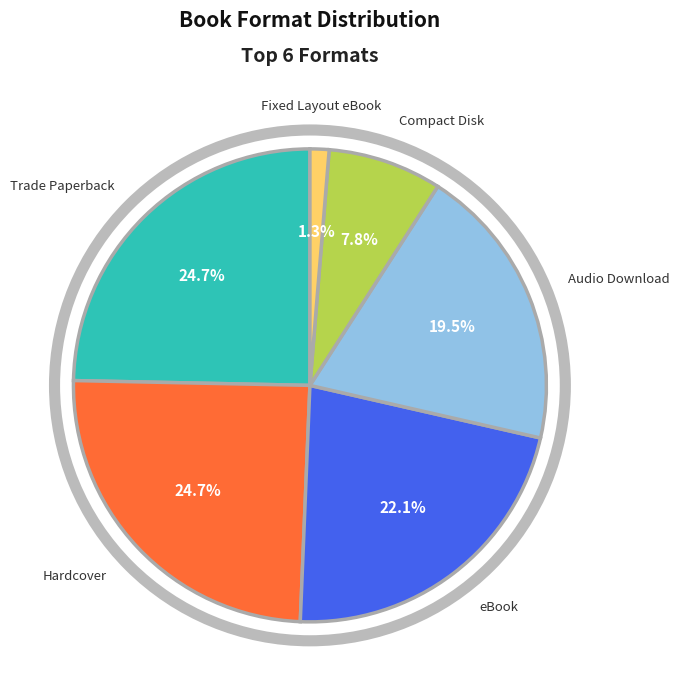

Combined, what portion of the pie is Hardcover and Audio Download?

44.2%